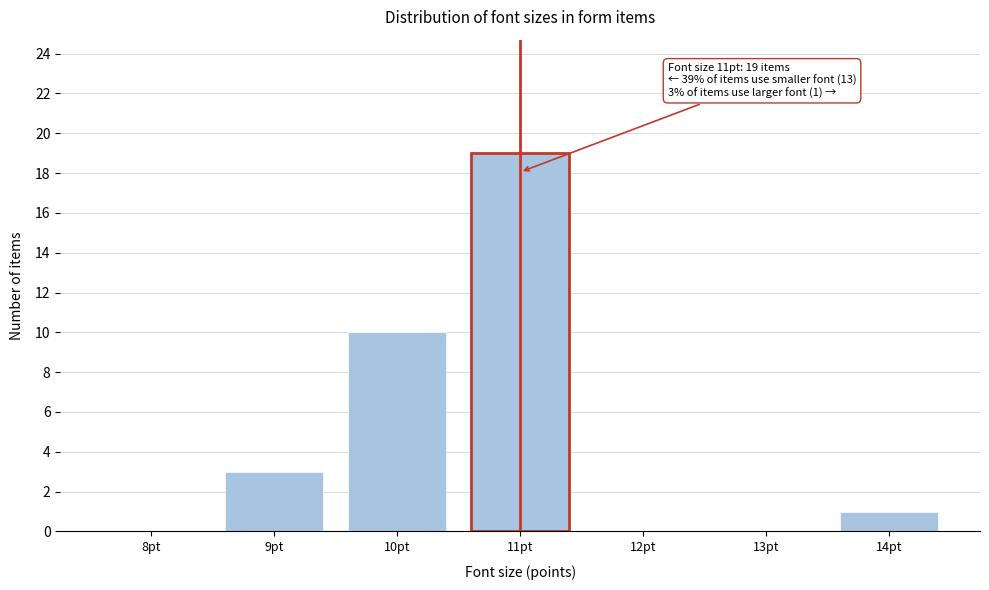

Reading left to right, what are all the values shown in this chart?

8pt=0	9pt=3	10pt=10	11pt=19	12pt=0	13pt=0	14pt=1